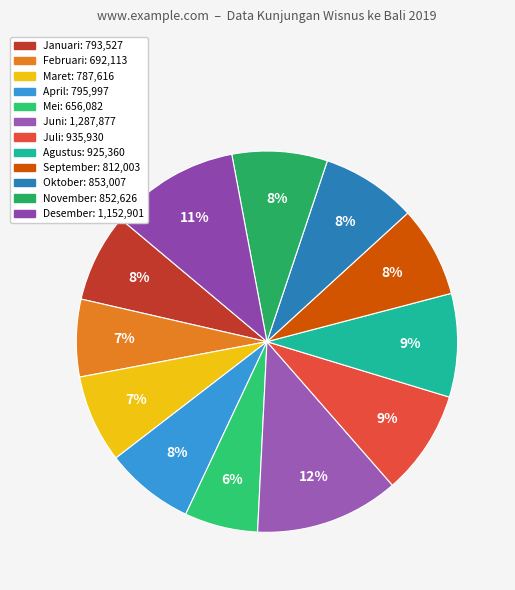

How many slices are in this pie chart?

12